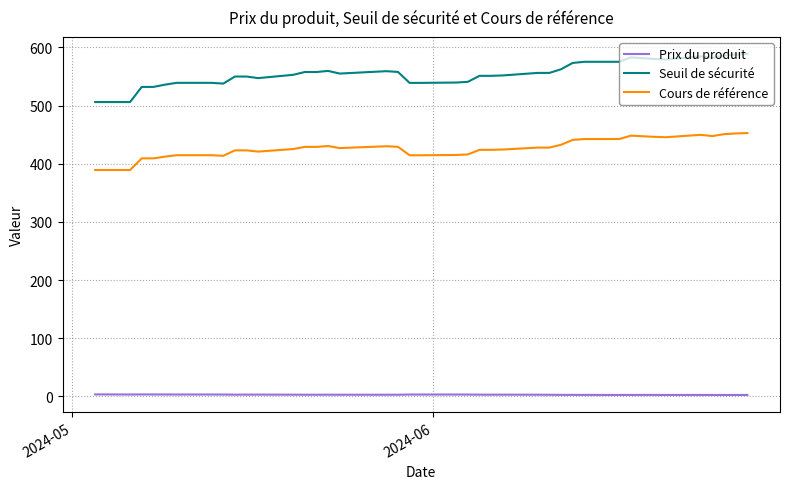

What is the highest value of the Seuil de sécurité series?

588.7